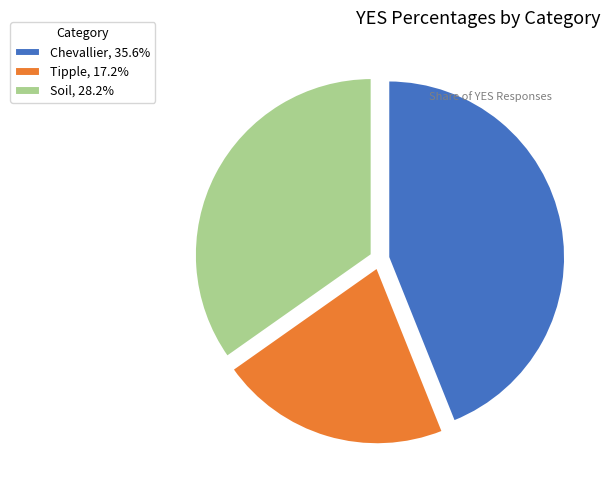

How many slices are in this pie chart?

3